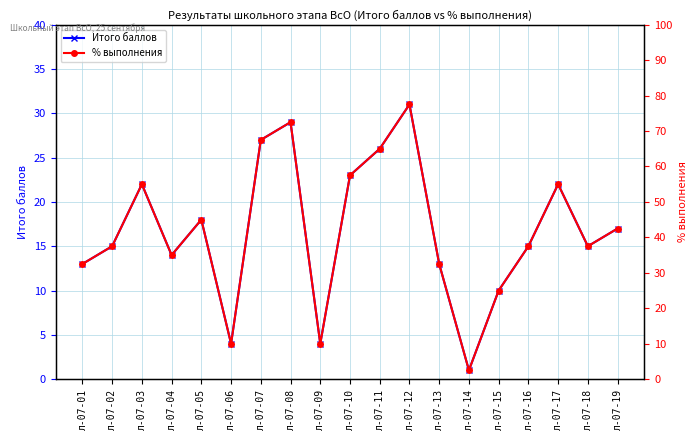

How many lines are shown in the chart?

2